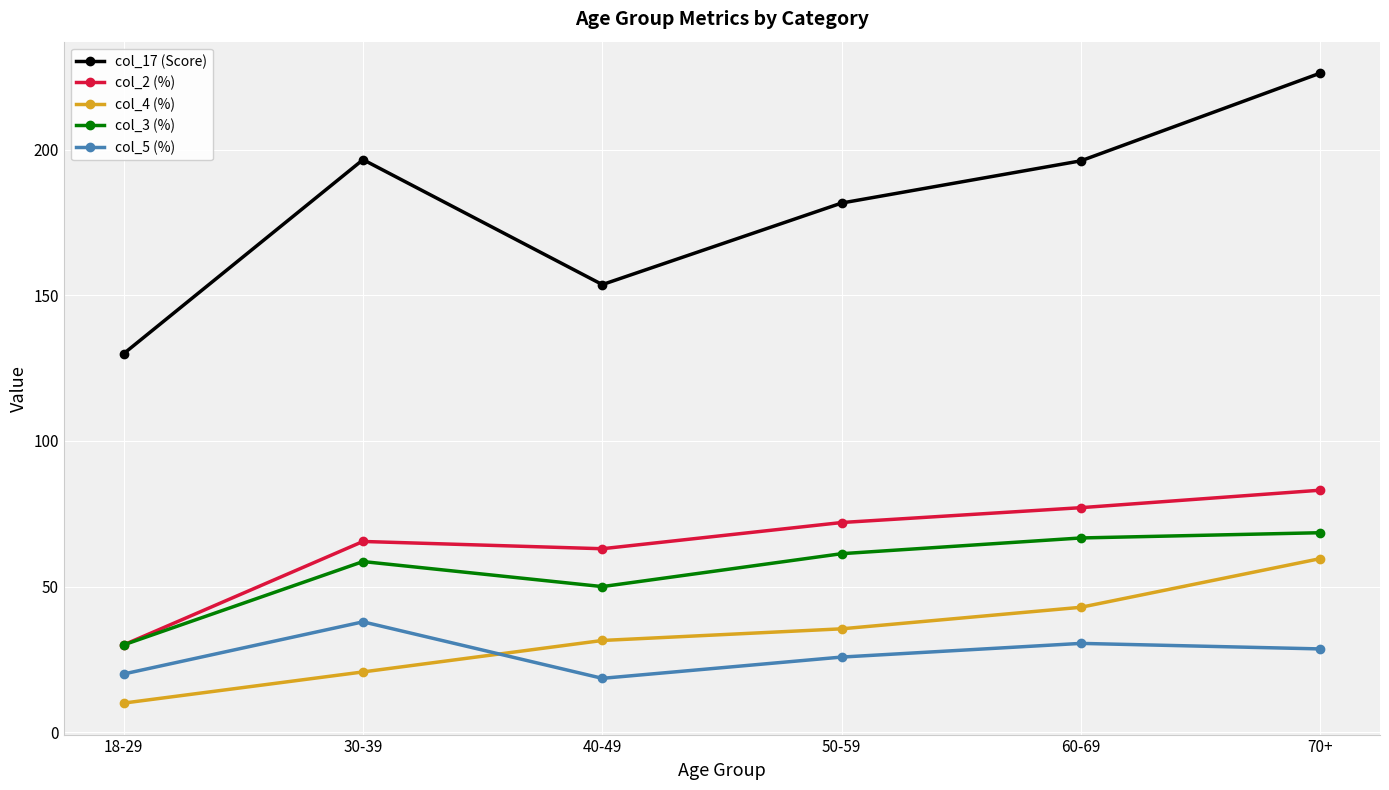

True or false: col_2 (%) and col_5 (%) cross at least once.

False